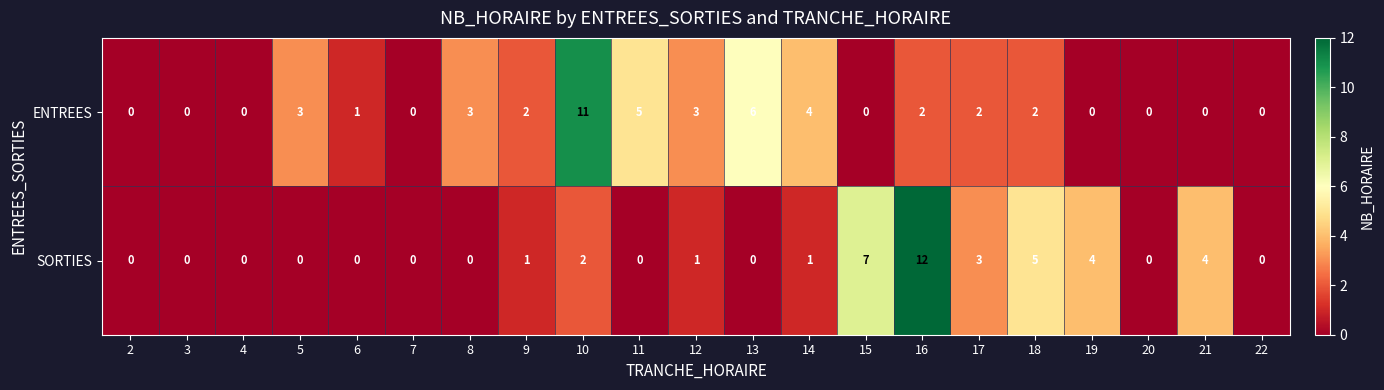

Rank the series at 5 from highest to lowest value.

ENTREES, SORTIES